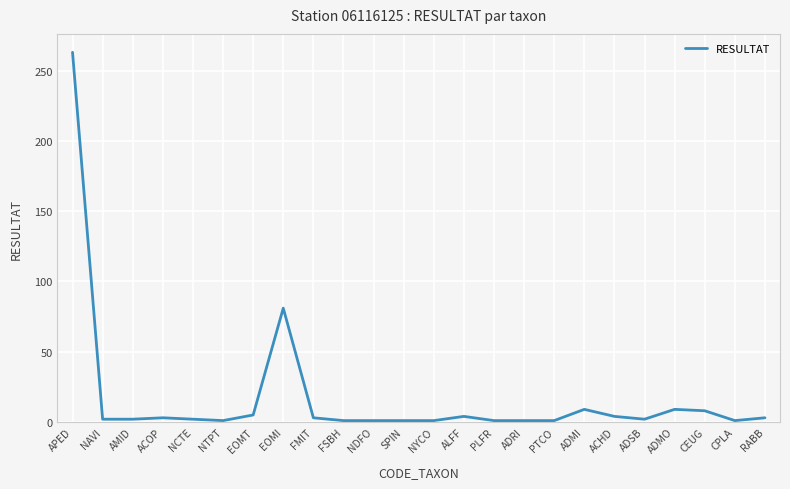

What is the greatest value displayed?

263